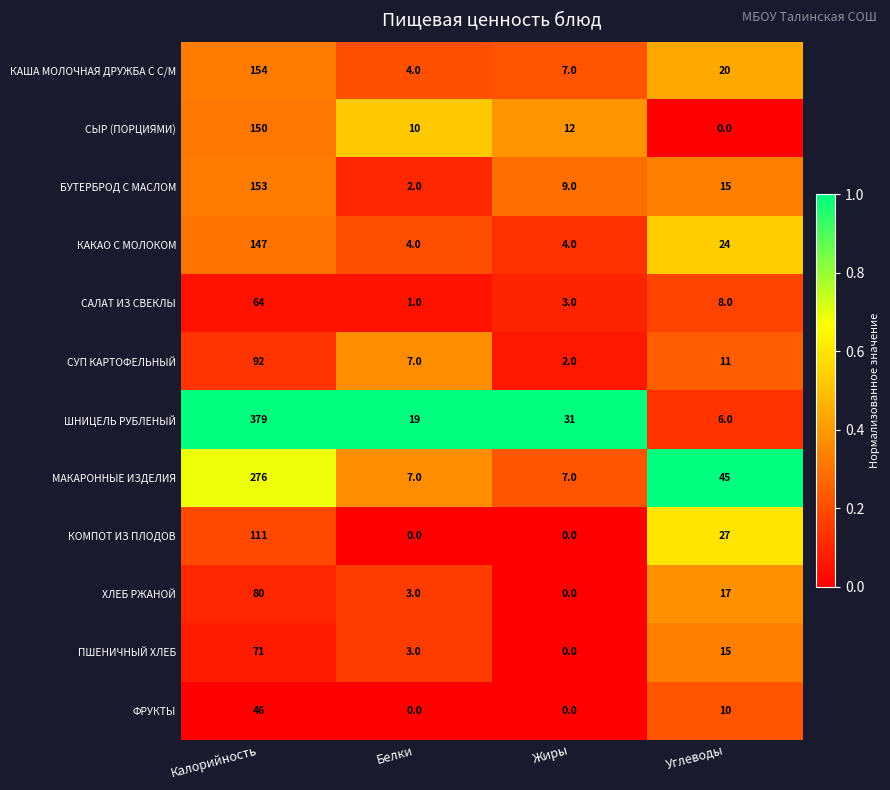

The СУП КАРТОФЕЛЬНЫЙ series shows 92 at Калорийность. True or false?

True